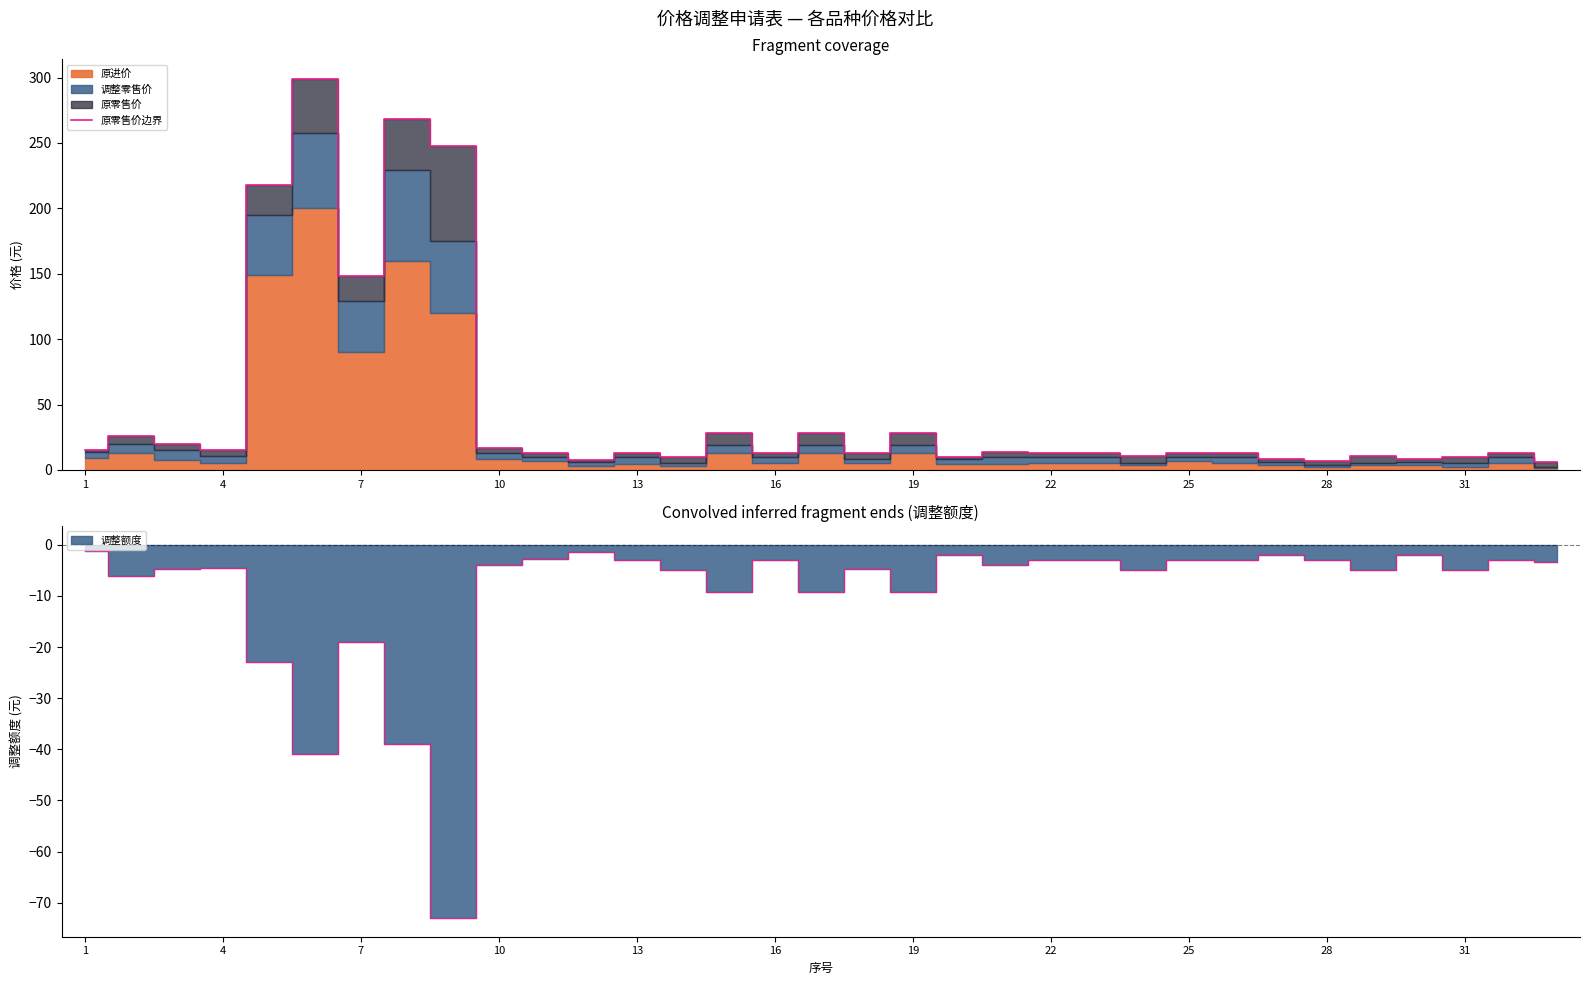

Reading left to right, transcribe all the data shown in this chart.

15.0	26.0	19.8	15.0	218.0	299.0	148.0	268.0	248.0	16.8	12.8	7.5	12.8	9.9	28.0	12.8	28.0	12.8	28.0	9.9	13.8	12.8	12.8	10.5	12.8	12.8	8.0	6.5	10.5	8.0	9.9	12.8	5.8